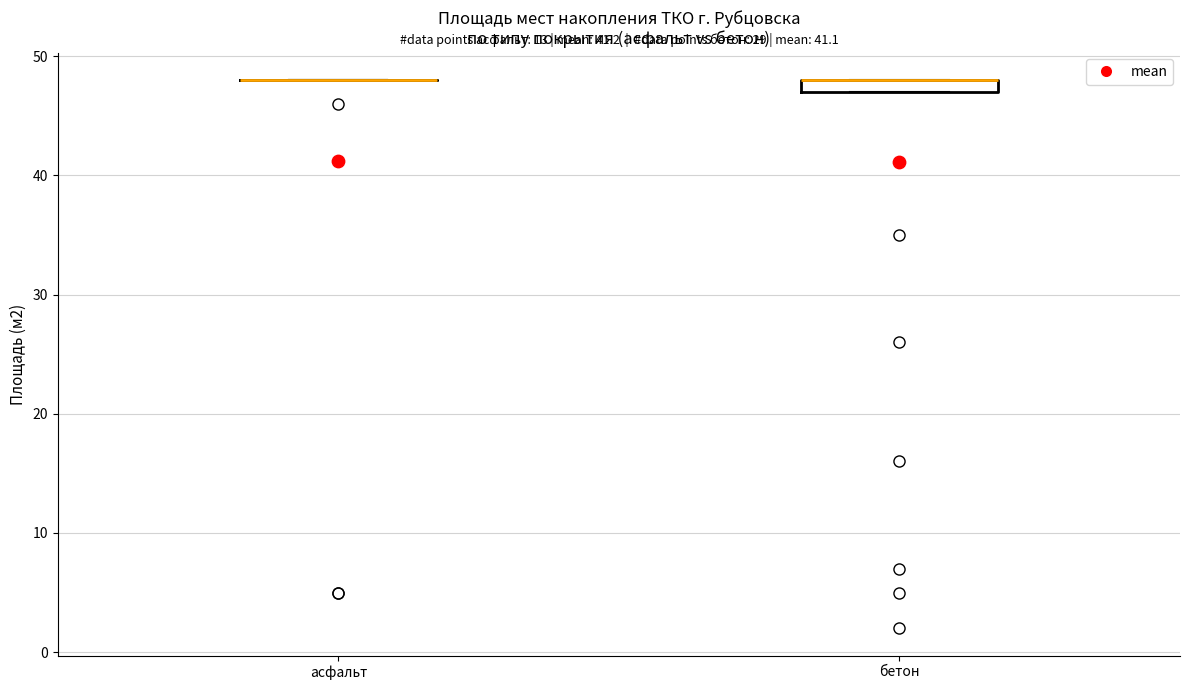

Comparing the boxes themselves (not the whiskers), which one is the tallest?

бетон